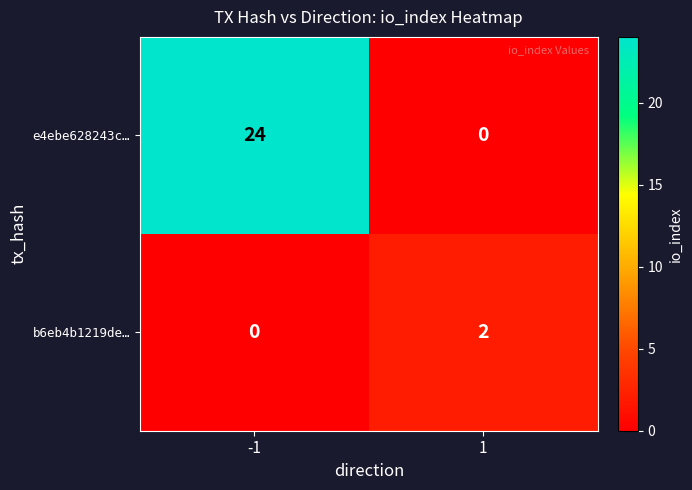

What is the difference between the e4ebe628243c… values at -1 and 1?

24